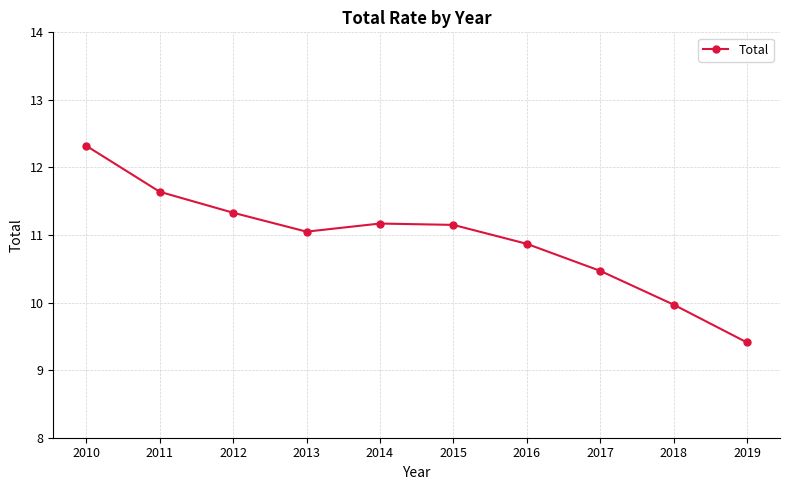

What is the change in value from 2011 to 2016?

-0.8